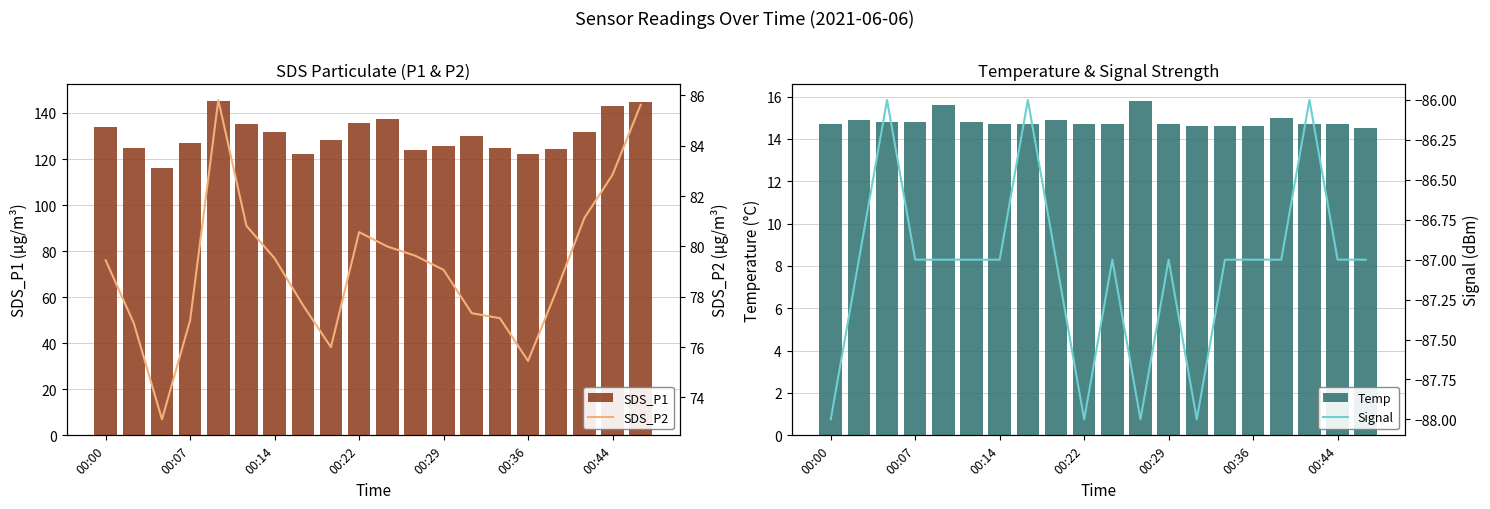

What is the difference between the maximum and second lowest values in the SDS_P1 series?

23.3